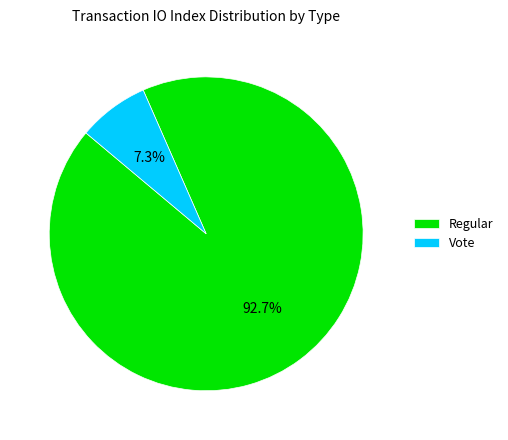

Rank the categories by value from highest to lowest.

Regular, Vote